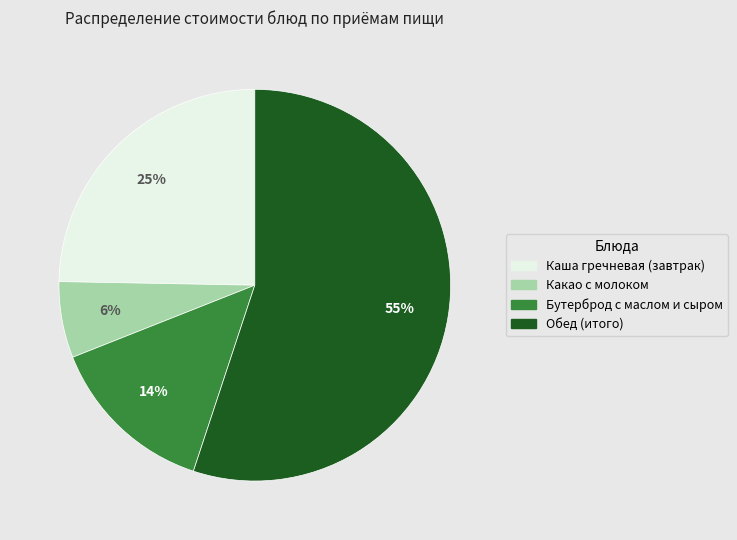

To the nearest percent, what portion does Обед (итого) represent?

55%